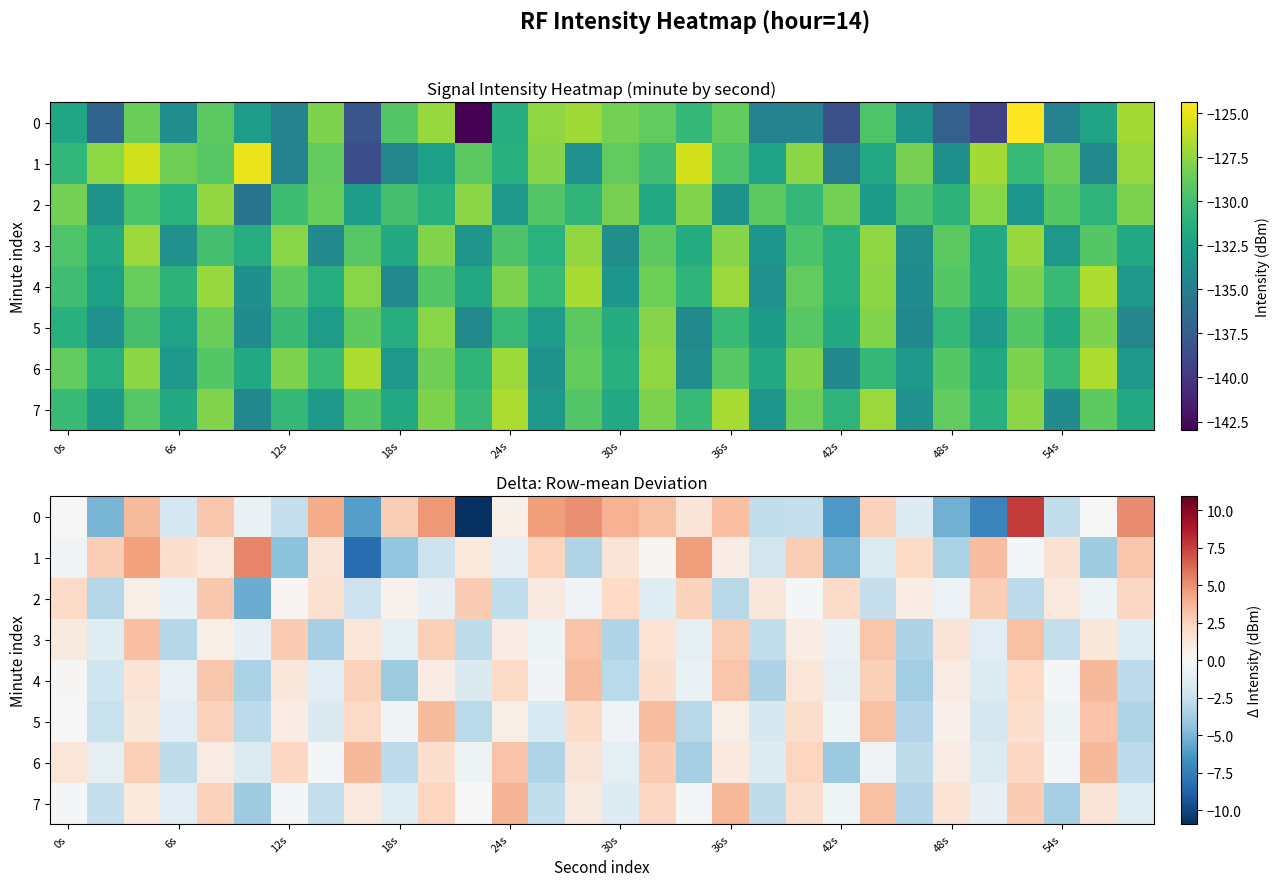

At how many categories does at least one series exceed 4?

9